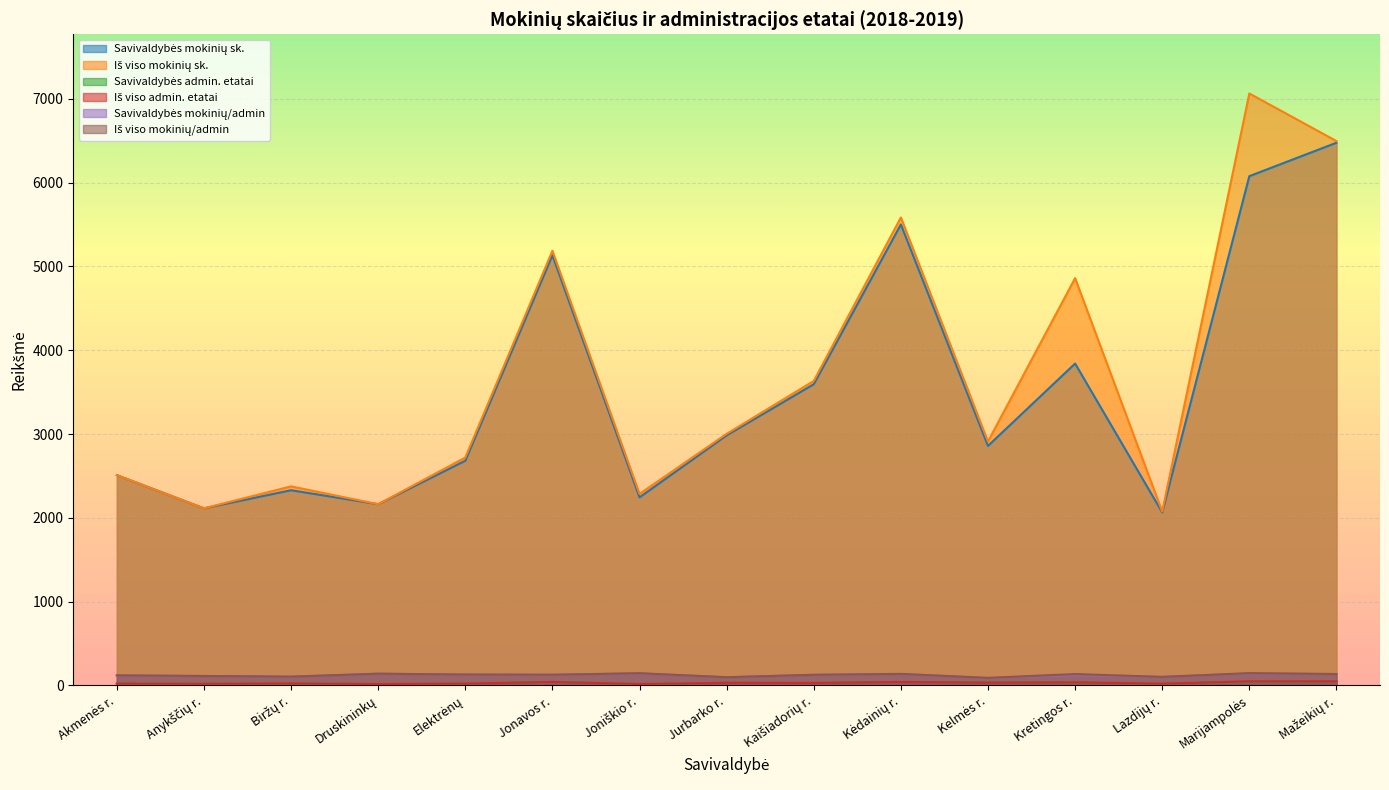

What is the difference between the maximum and minimum values in the Savivaldybės mokinių sk. series?

4412.0